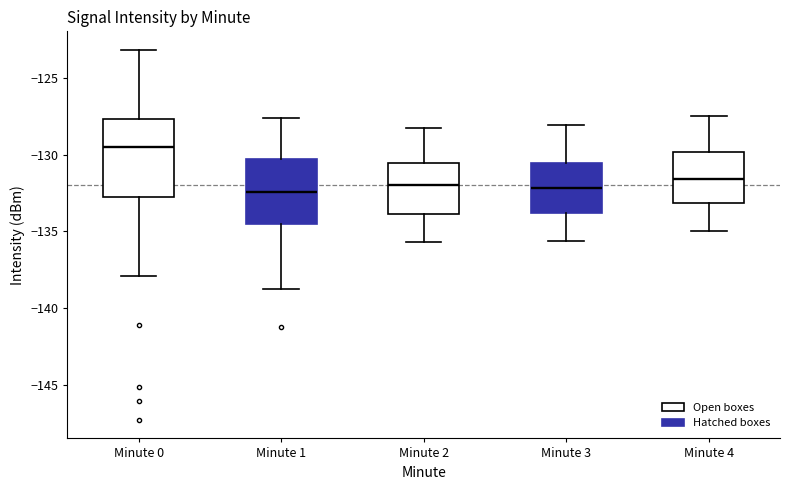

Reading left to right, transcribe this box plot: for each box, give where its median line is, the range the box spans, and where its two whiskers end, as read against the y-axis. The values are not printed on the chart, so give them approximately, as read against the axis.

Minute 0: median -129.5, box -132.5 to -127.5, whiskers -138.0 to -123.0
Minute 1: median -132.5, box -134.5 to -130.5, whiskers -139.0 to -127.5
Minute 2: median -132.0, box -134.0 to -130.5, whiskers -135.5 to -128.5
Minute 3: median -132.0, box -134.0 to -130.5, whiskers -135.5 to -128.0
Minute 4: median -131.5, box -133.0 to -130.0, whiskers -135.0 to -127.5